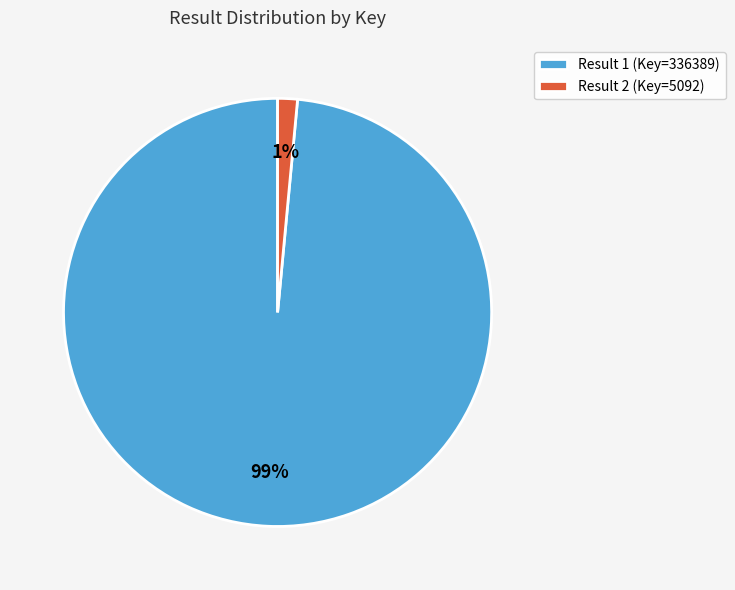

To the nearest percent, what percentage of the pie is Result 2 (Key=5092)?

1%